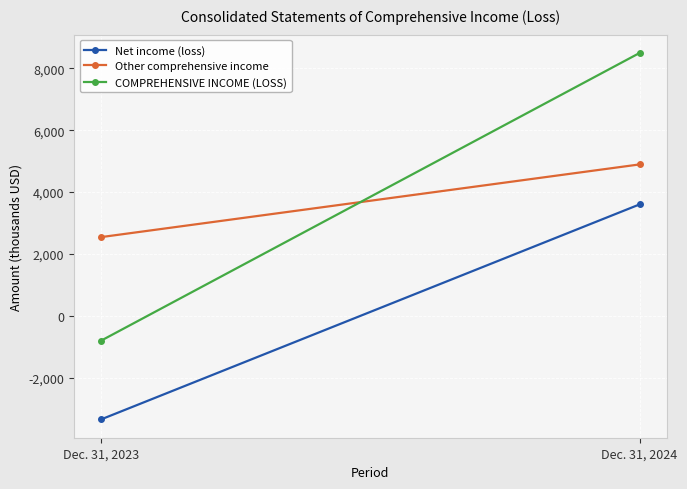

Which series changed the most between Dec. 31, 2023 and Dec. 31, 2024?

COMPREHENSIVE INCOME (LOSS)